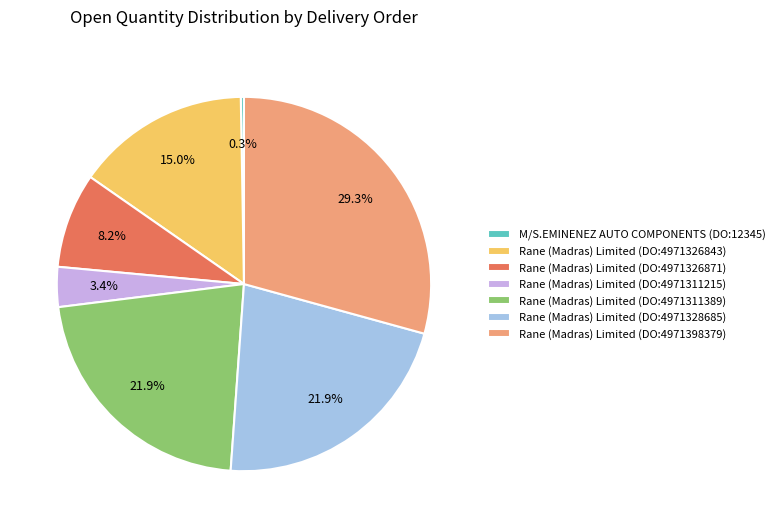

Does any single category account for the majority?

No